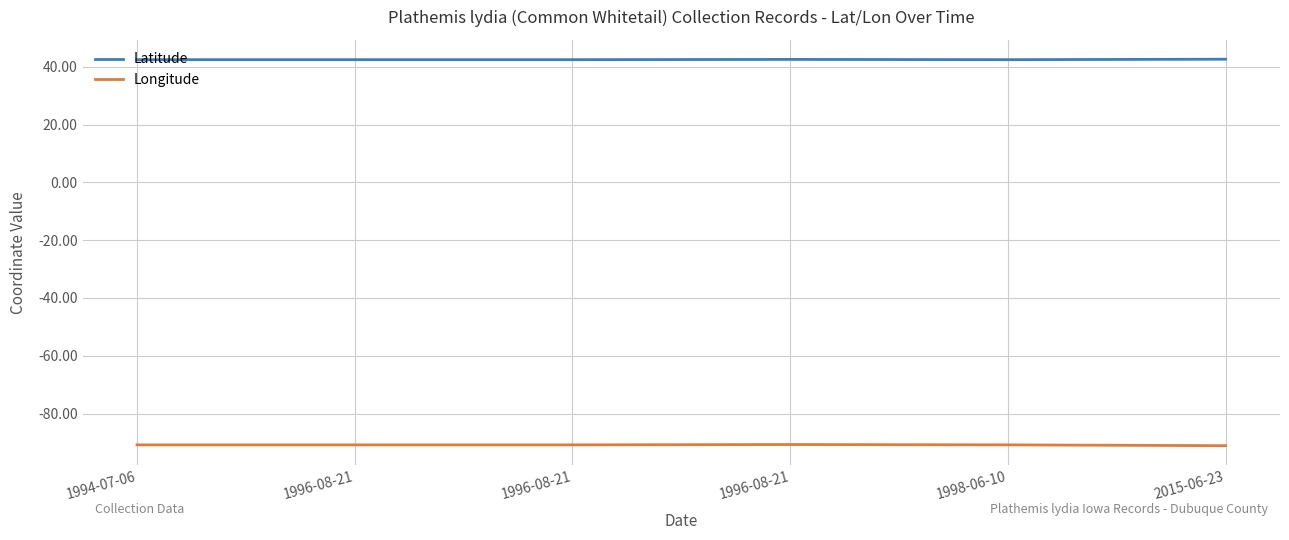

What is the label of the 5th point from the right?

1996-08-21